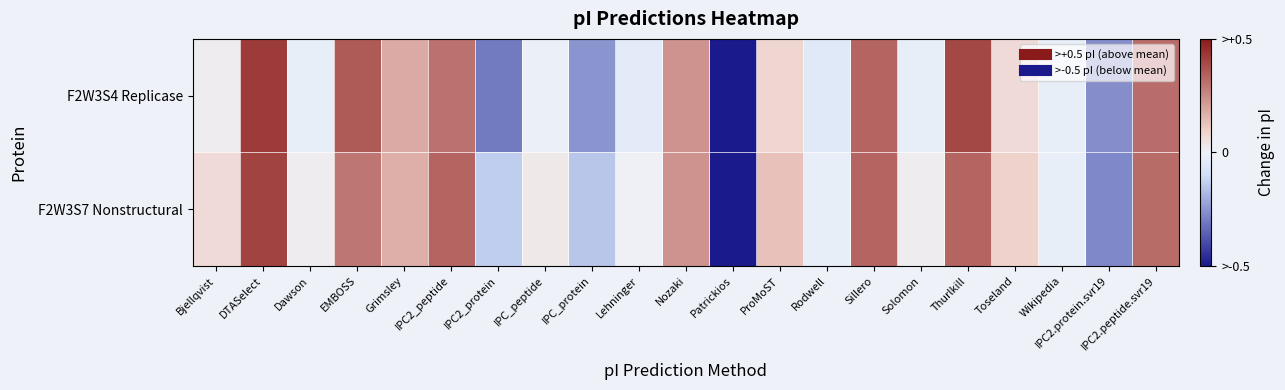

List the series in order of their peak value, lowest first.

F2W3S7 Nonstructural, F2W3S4 Replicase